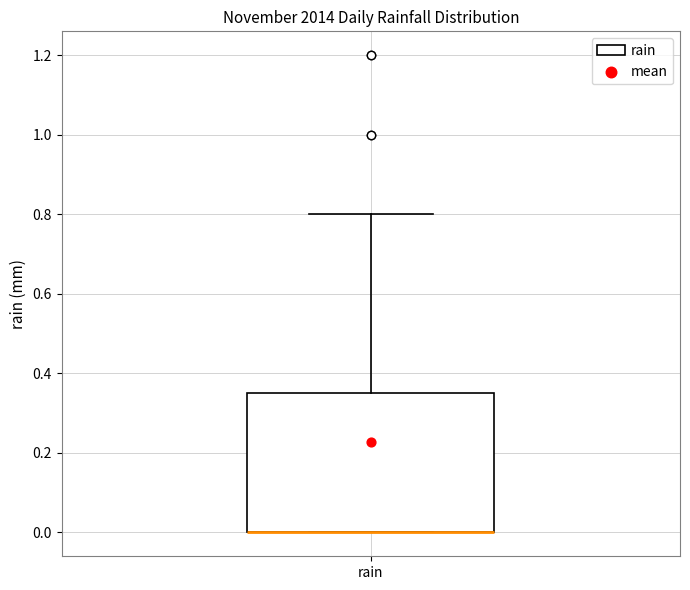

Read this box plot against the y-axis: the position of the median line, the range covered by the box, and the ends of both whiskers. The values are not printed on the chart, so give them approximately, as read against the axis.

median 0.00 (drawn on the box's lower edge), box 0.00 to 0.36, whiskers 0.00 to 0.80